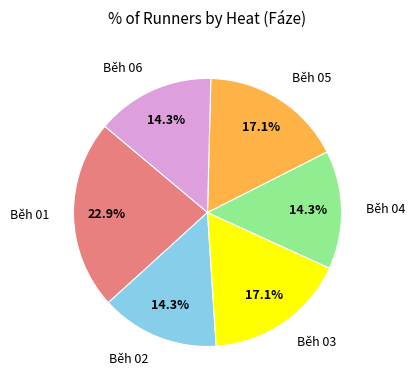

Is there any slice that represents more than half of the pie?

No